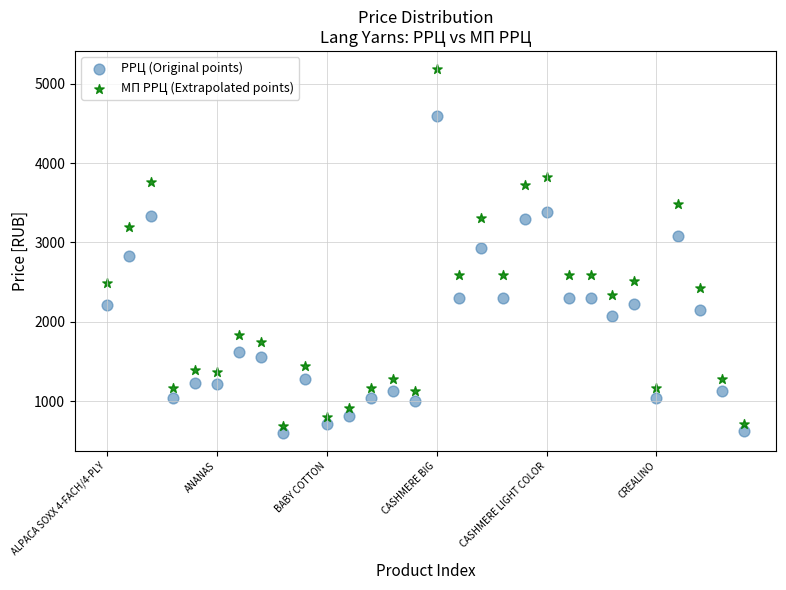

What are all the series names shown in the legend?

РРЦ (Original points), МП РРЦ (Extrapolated points)